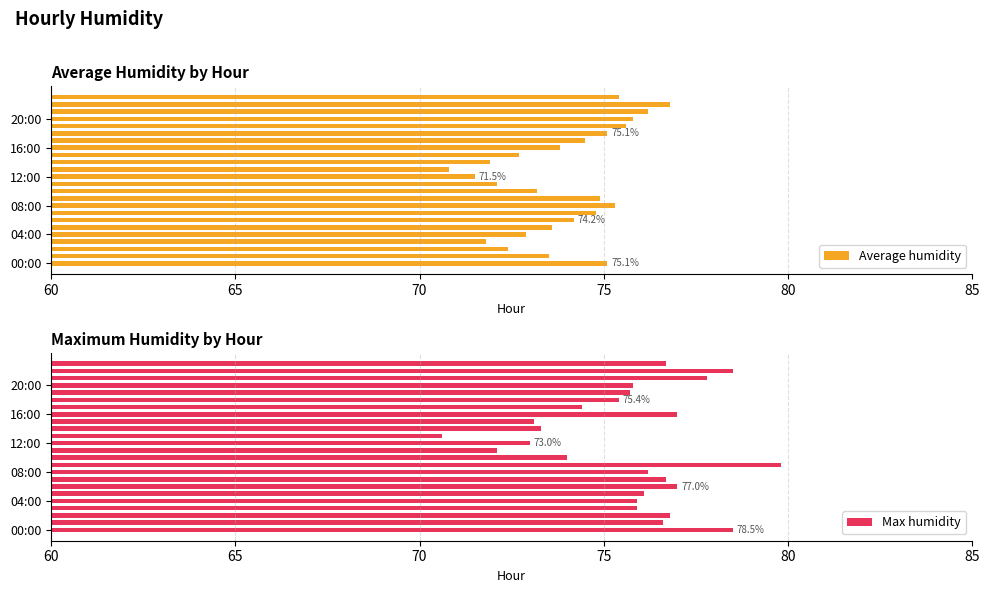

At which label is Max humidity closest to 75?

18